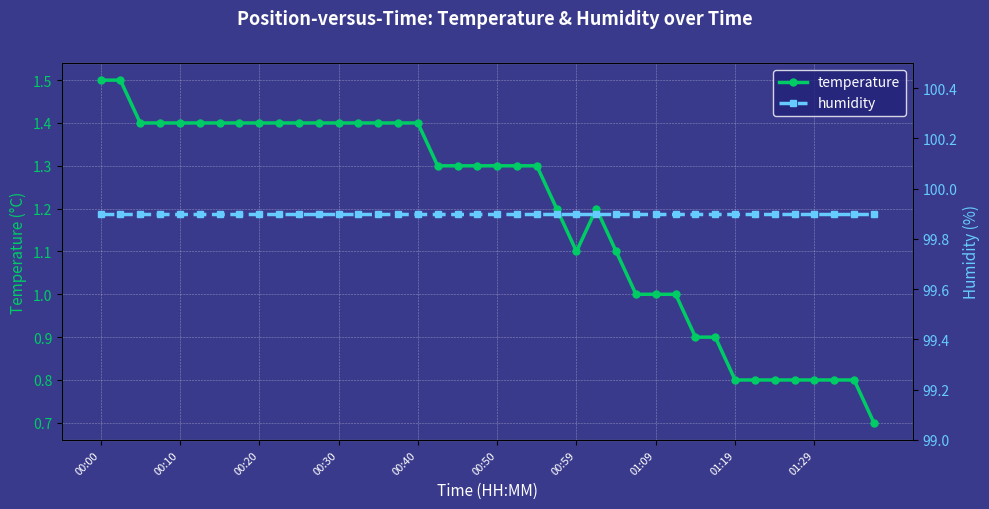

Count the temperature values in the range 1 to 2.

30